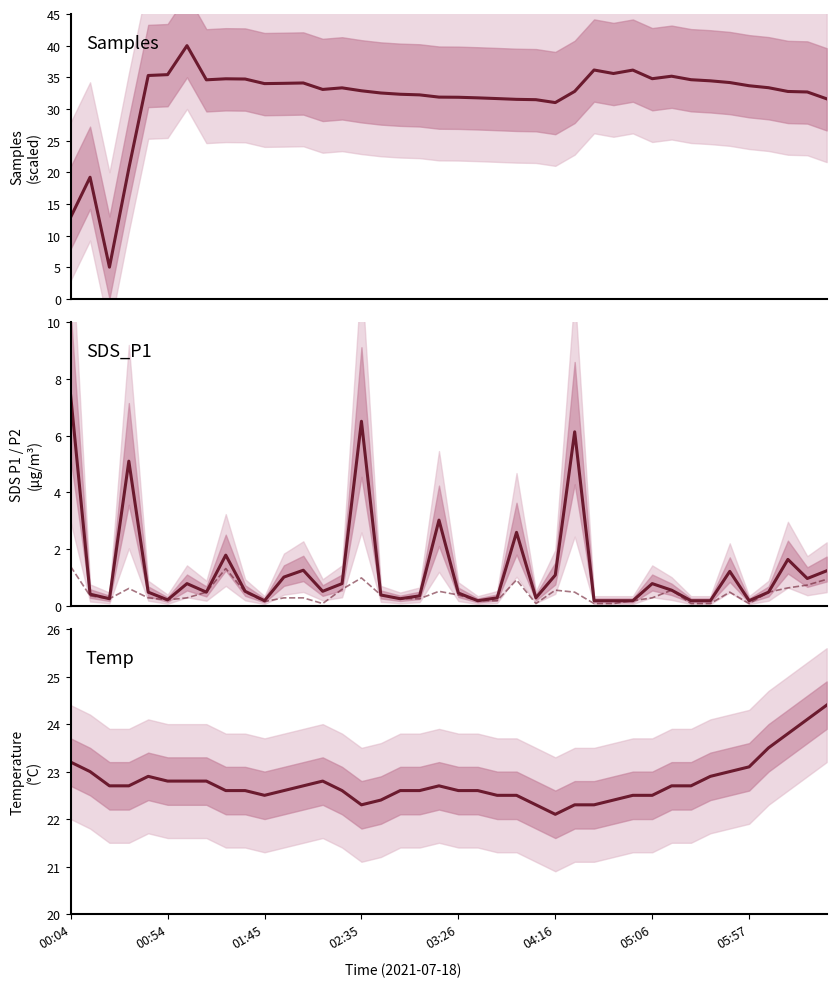

Which series has the largest range (max minus min)?

Samples